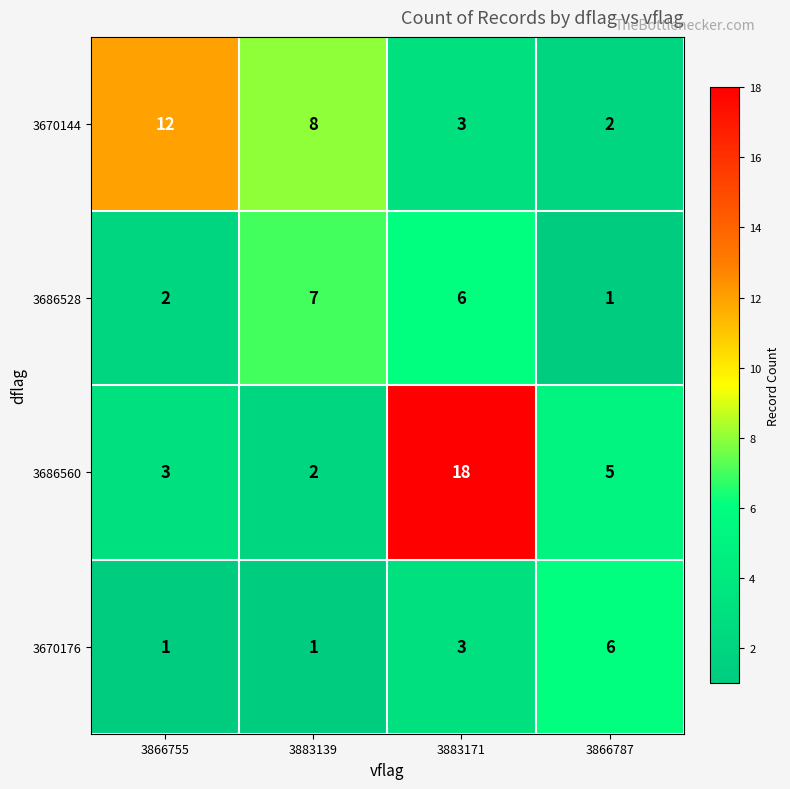

Which series has the largest total across all categories?

3686560